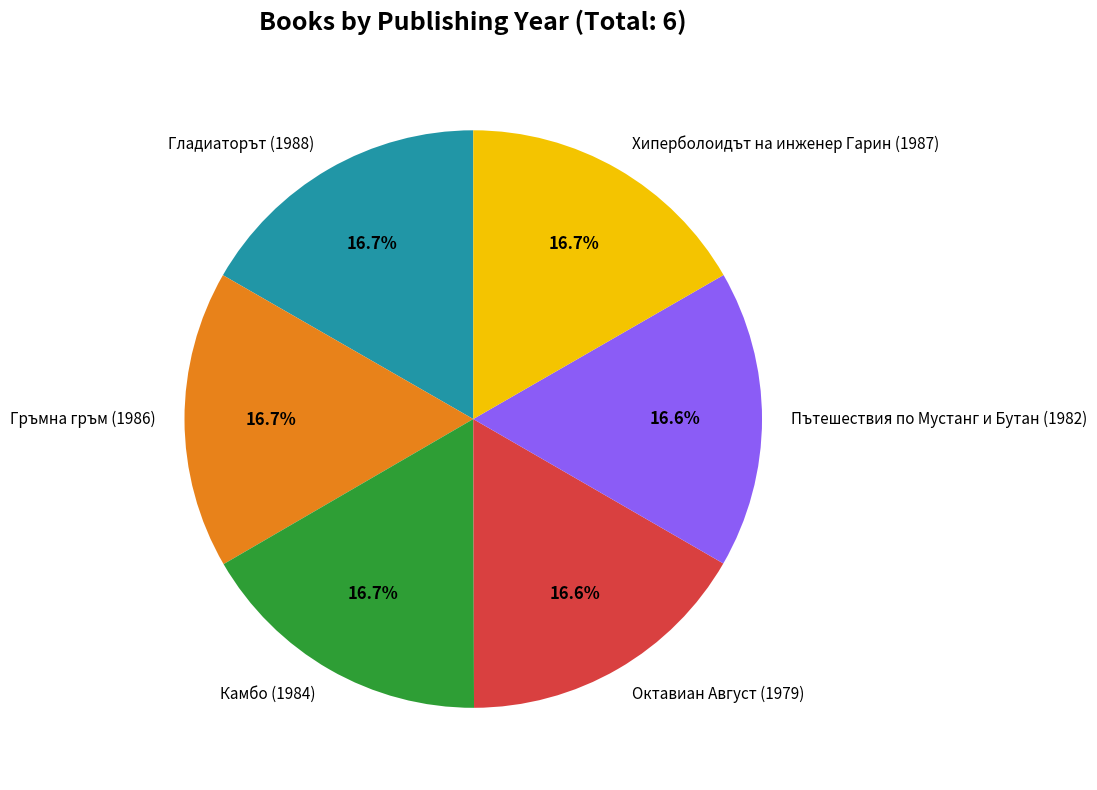

Approximately how many times larger is the value at Октавиан Август (1979) compared to Гръмна гръм (1986)?

1.0